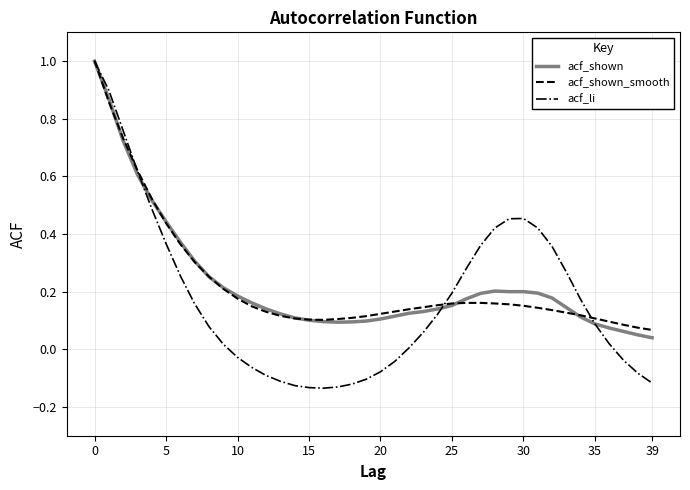

Which series has the widest spread of values?

acf_li